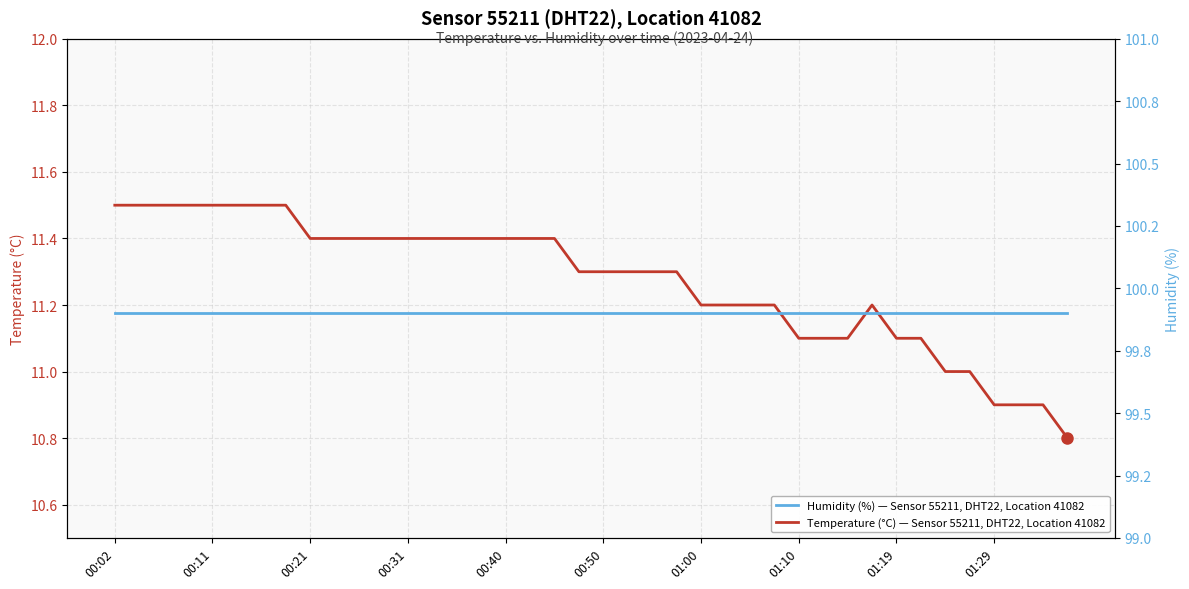

Is it true that Temperature (°C) — Sensor 55211, DHT22, Location 41082 equals 7.1 at 00:50?

False